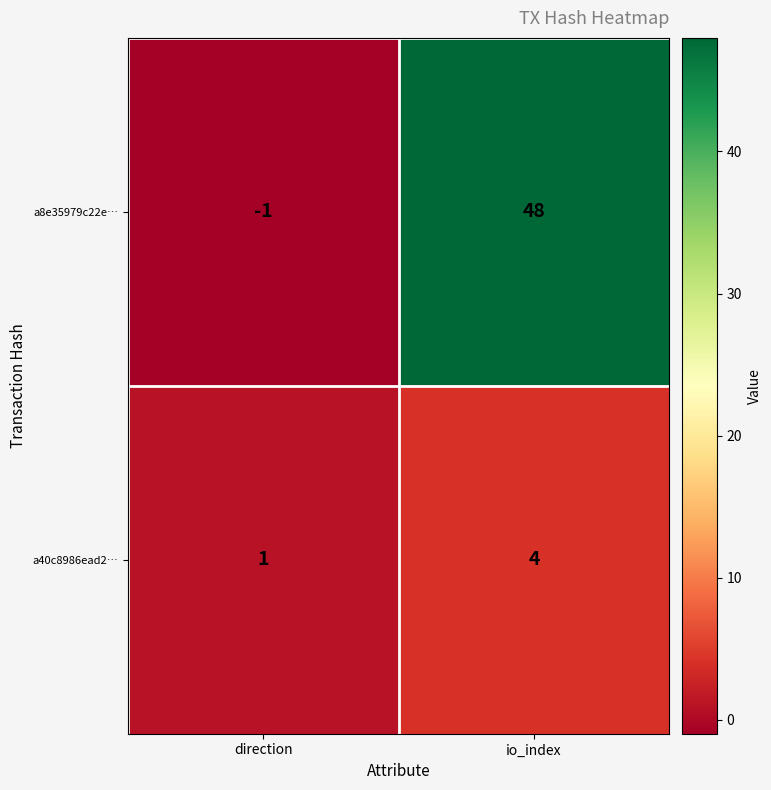

Reading left to right, extract all data points from this chart.

a8e35979c22e…: -1	48
a40c8986ead2…: 1	4